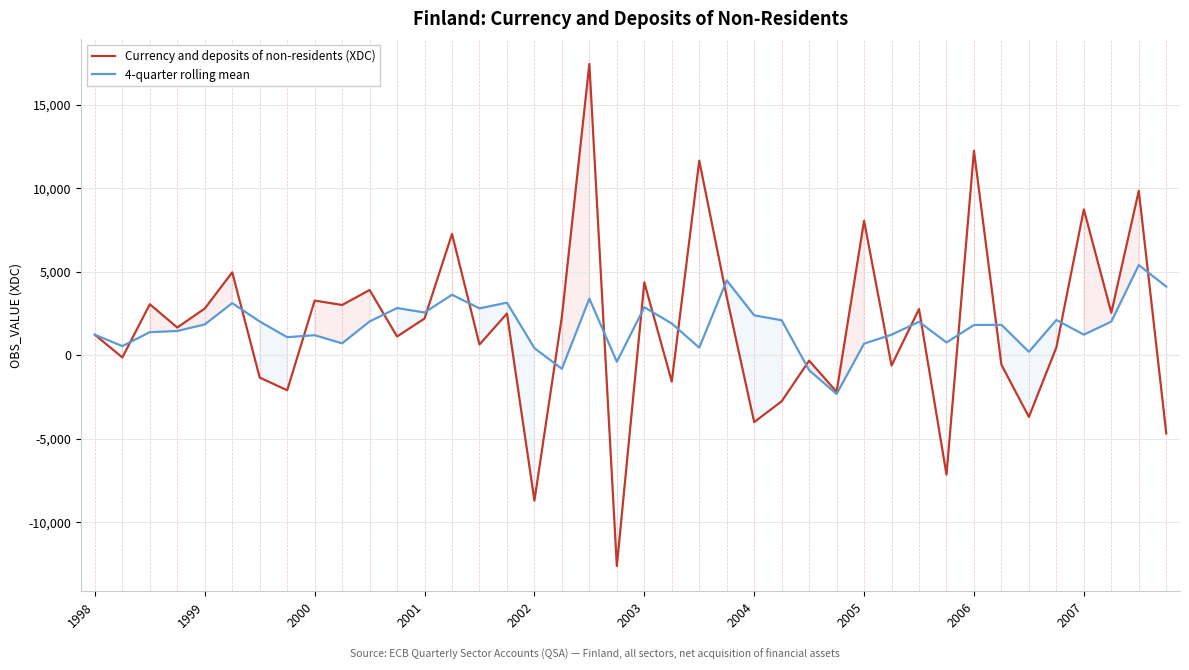

What is the minimum value for 4-quarter rolling mean?

-2328.0